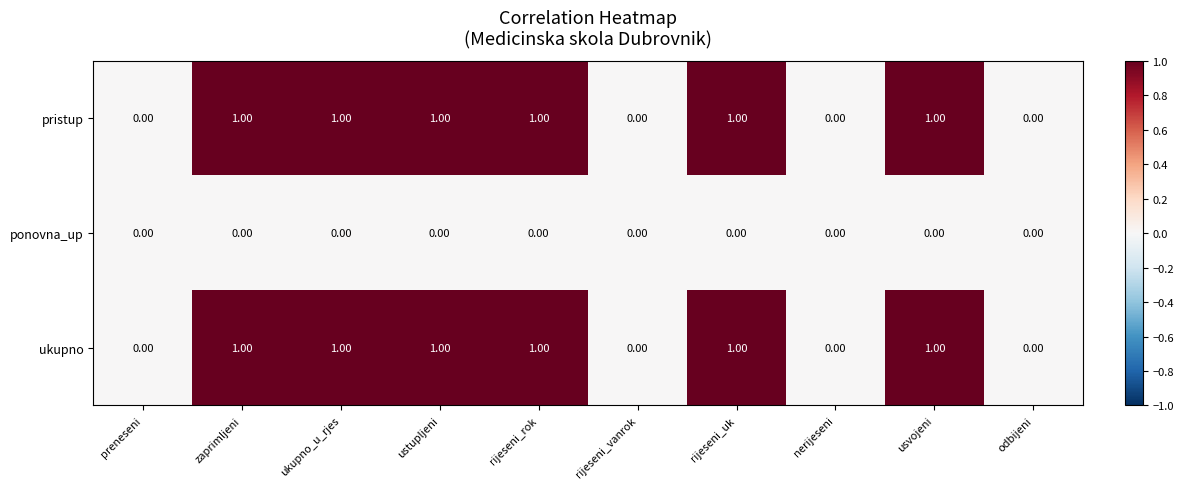

Which has a higher value, usvojeni or zaprimljeni?

usvojeni